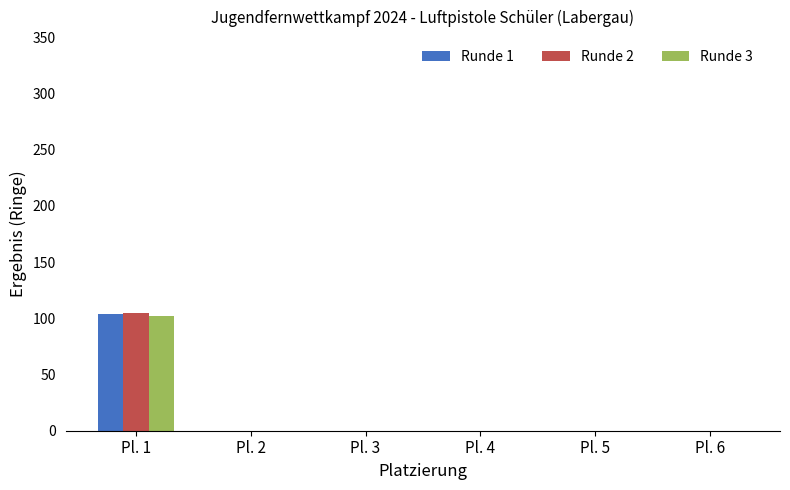

What is the sum of the Runde 2 values at Pl. 6 and Pl. 1?

105